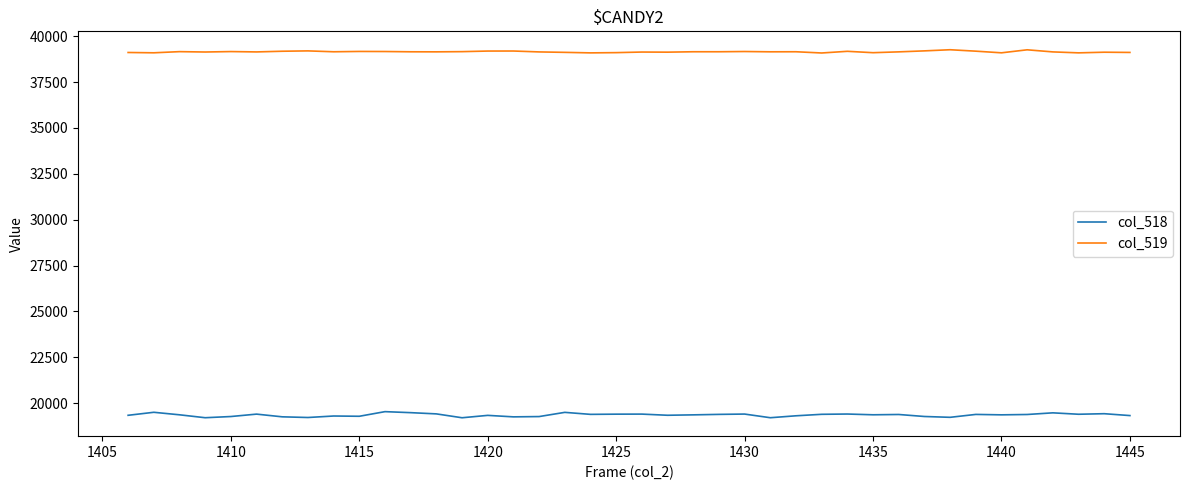

True or false: col_518 and col_519 intersect in this chart.

False